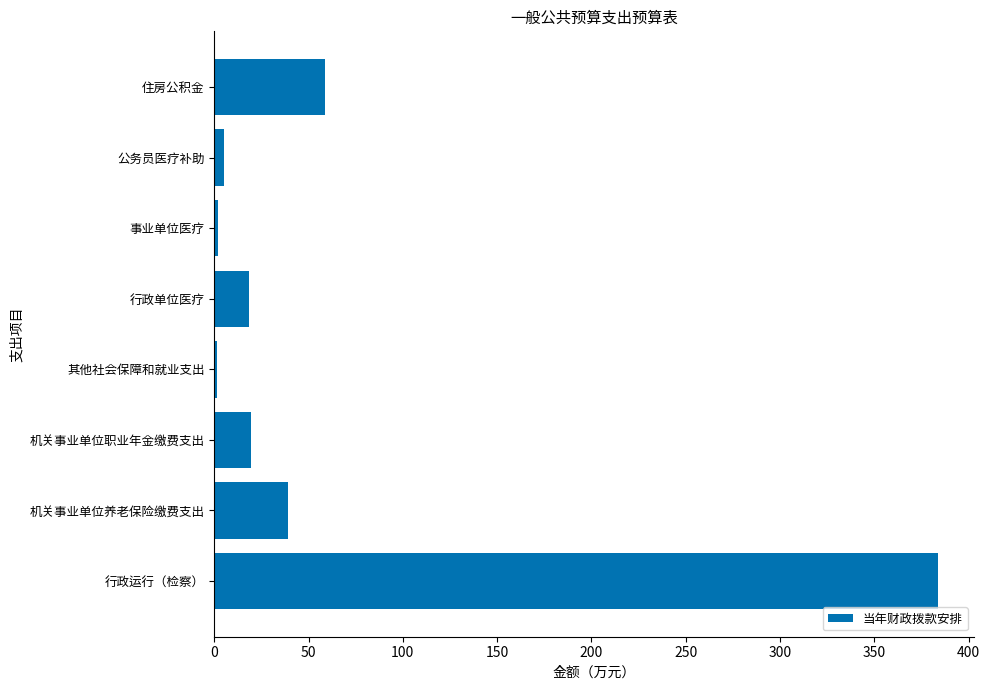

What is the smallest value displayed?

1.4